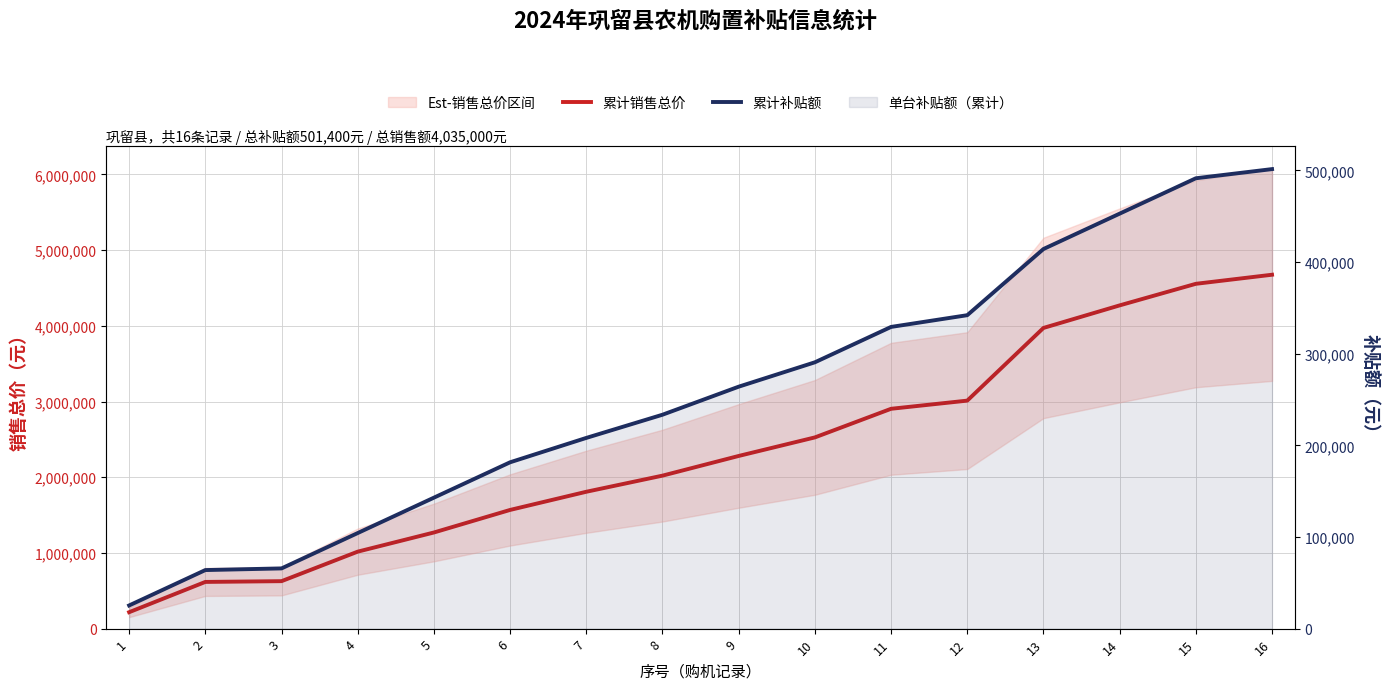

At which category does the chart reach its minimum across all series?

1